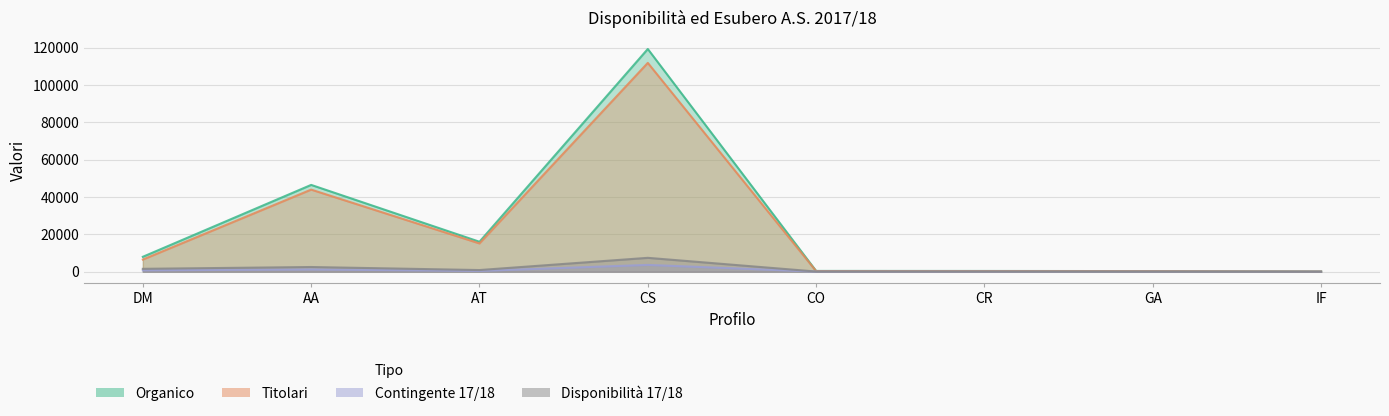

List the series in order of their peak value, lowest first.

Contingente 17/18, Disponibilità 17/18, Titolari, Organico